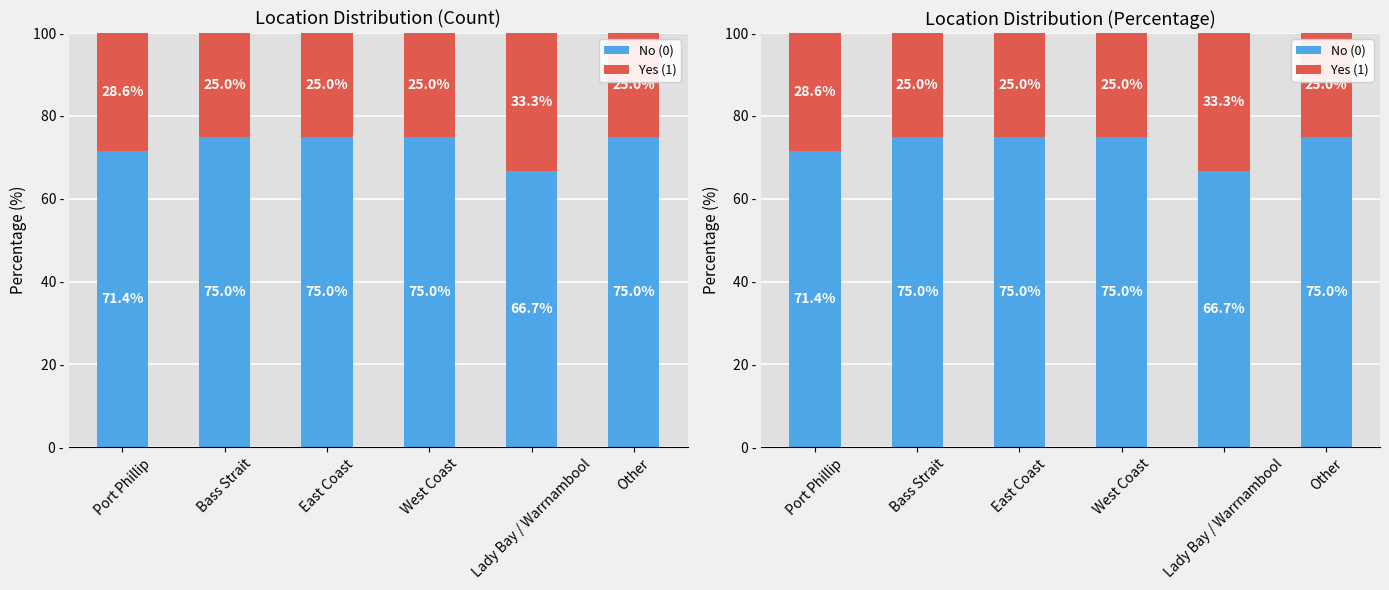

Is it true that No (0) equals 75.0 at Other?

True